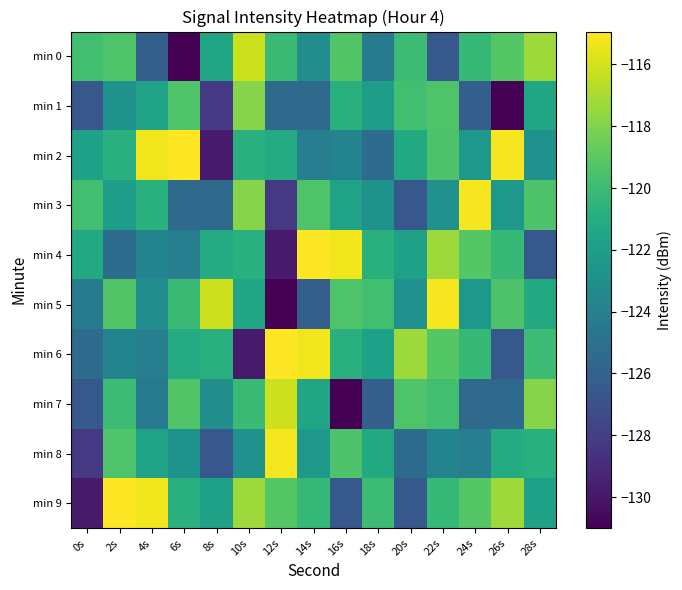

At which category is the sum across all series the highest?

22s